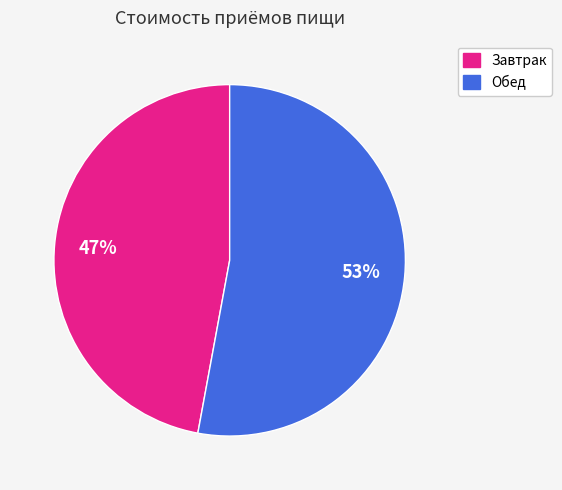

Which category has the biggest portion of the pie?

Обед